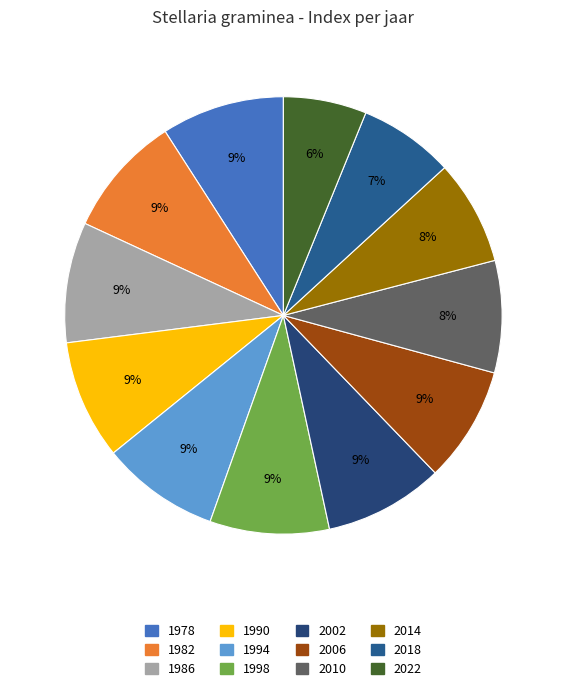

The 2006 slice represents 9% of the pie. True or false?

True